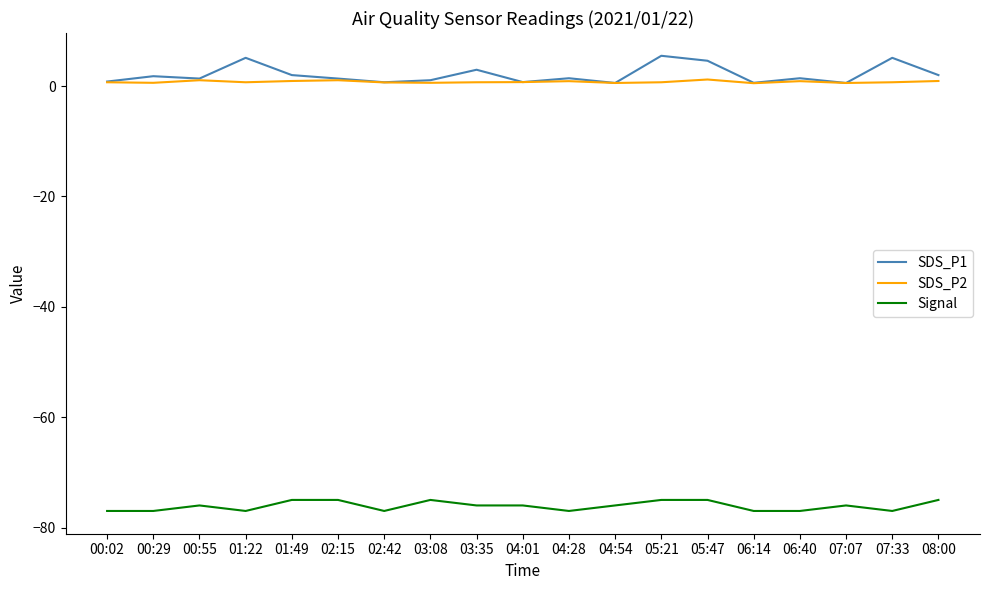

What is the maximum value for Signal?

-75.0